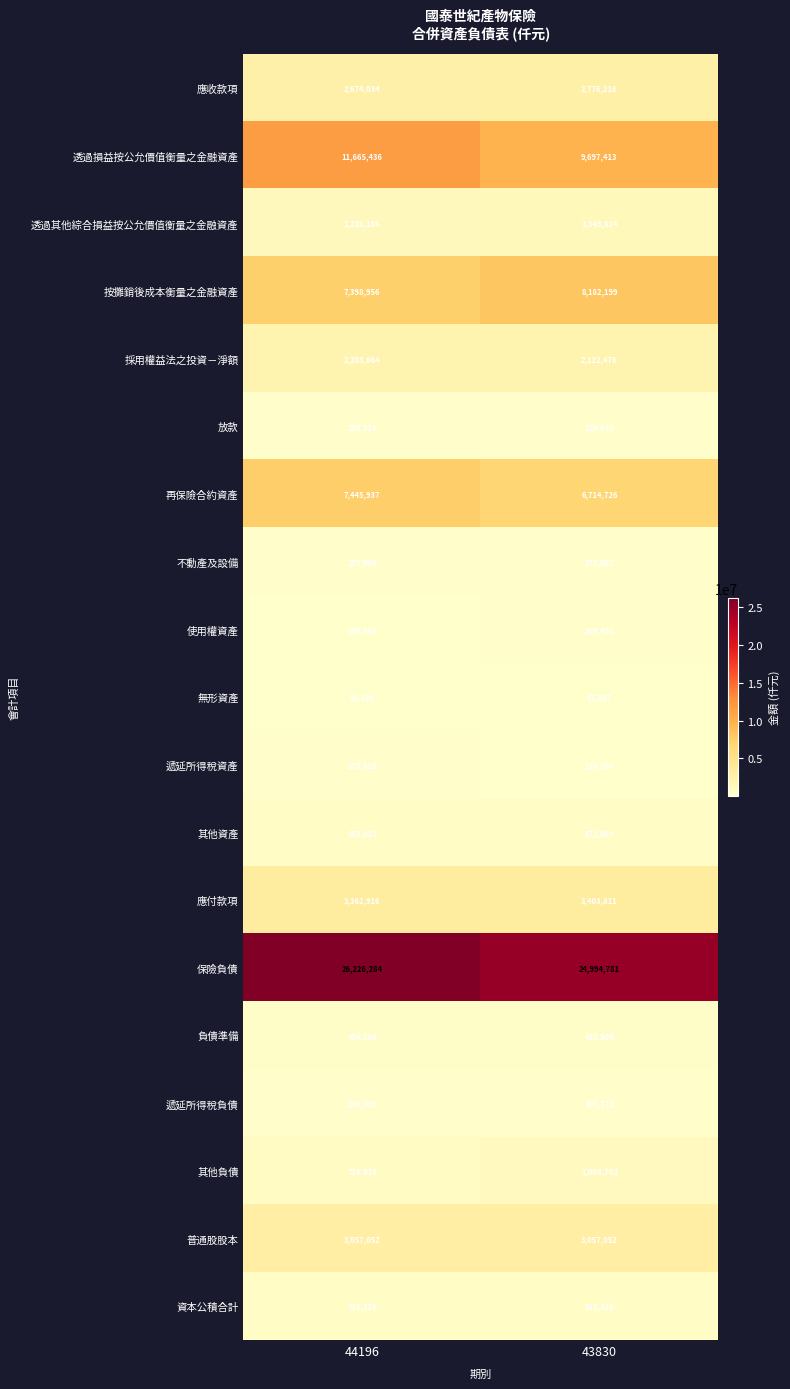

List the labels in order of 透過其他綜合損益按公允價值衡量之金融資產 value, largest first.

43830, 44196